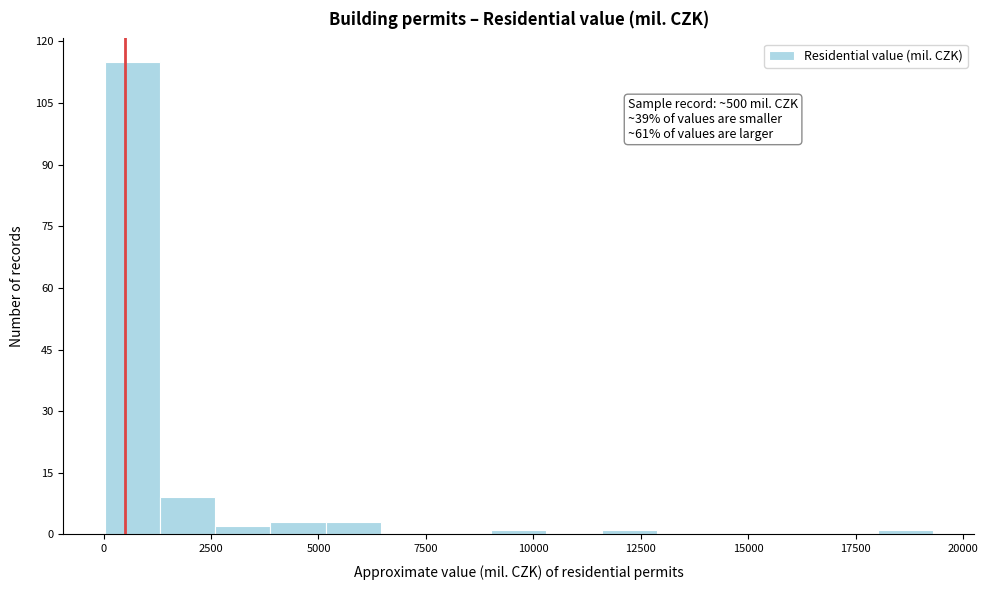

Read against the x-axis, roughly where is the centre of the tallest bar?

500